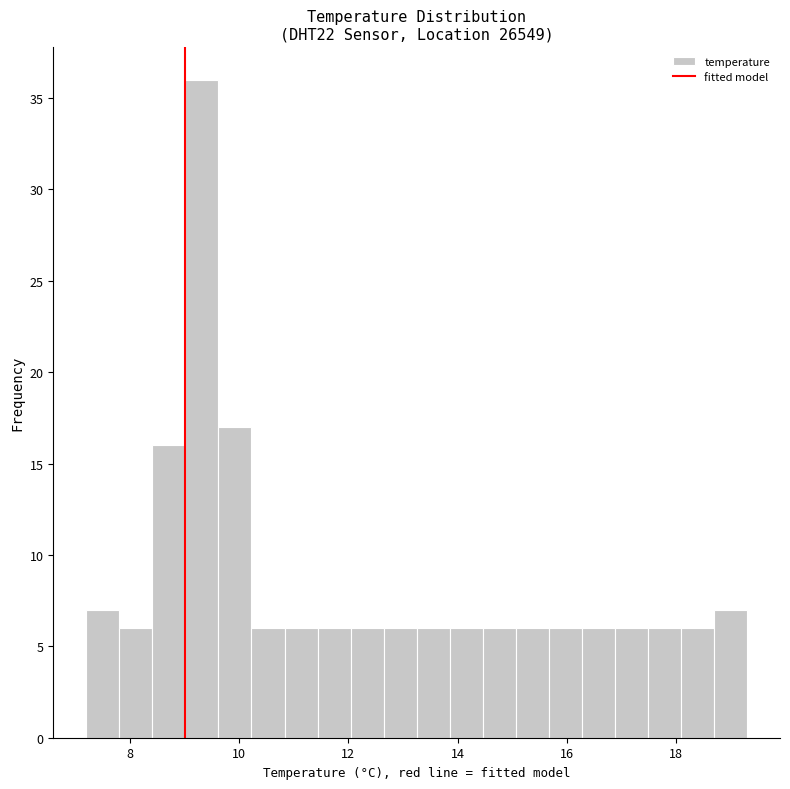

Read against the x-axis, roughly where is the centre of the tallest bar?

9.4